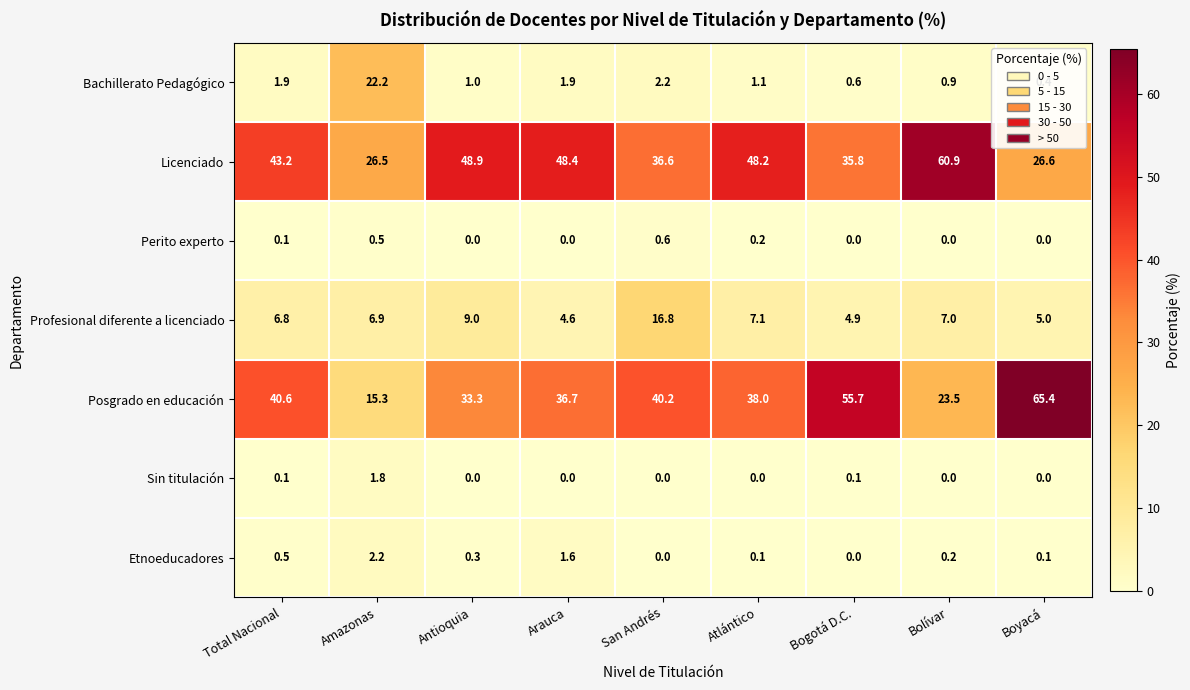

Rank the series by their maximum value, from lowest to highest.

Perito experto, Sin titulación, Etnoeducadores, Profesional diferente a licenciado, Bachillerato Pedagógico, Licenciado, Posgrado en educación